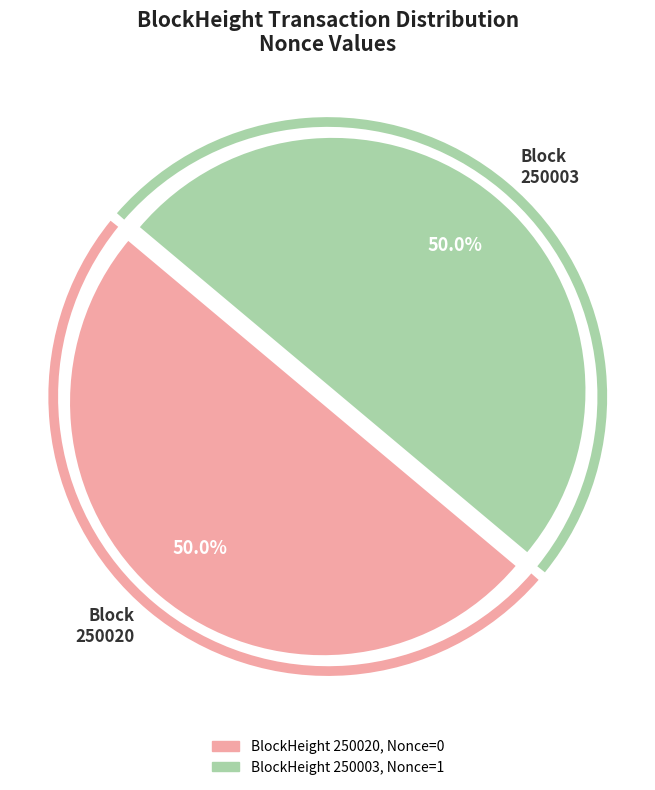

Approximately how many times larger is the value at 250020 compared to 250003?

1.0